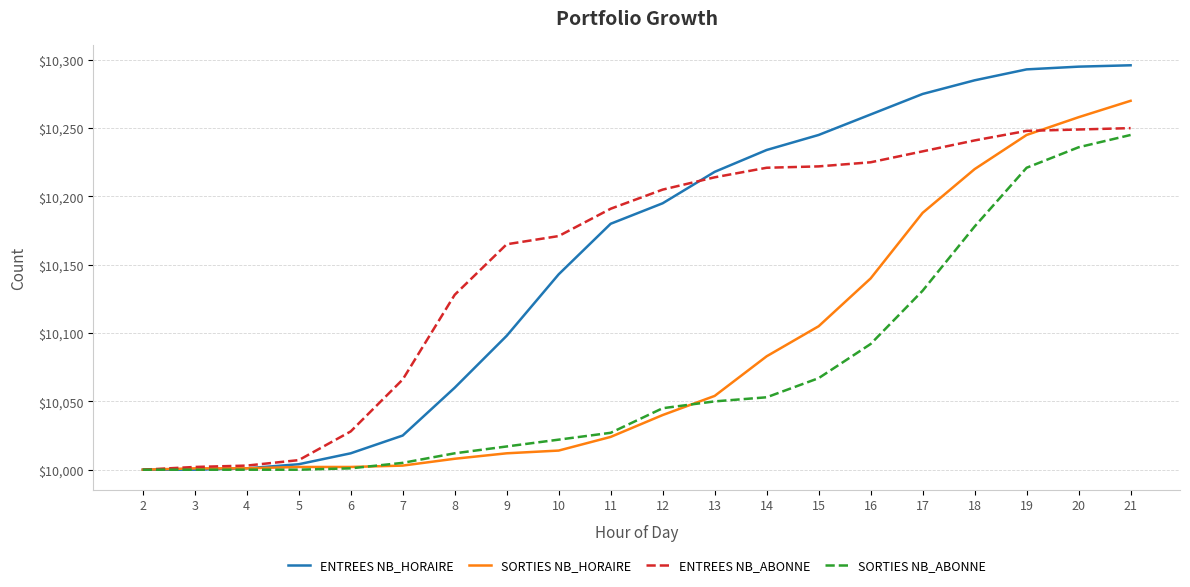

At which label is SORTIES NB_ABONNE closest to 10122?

17